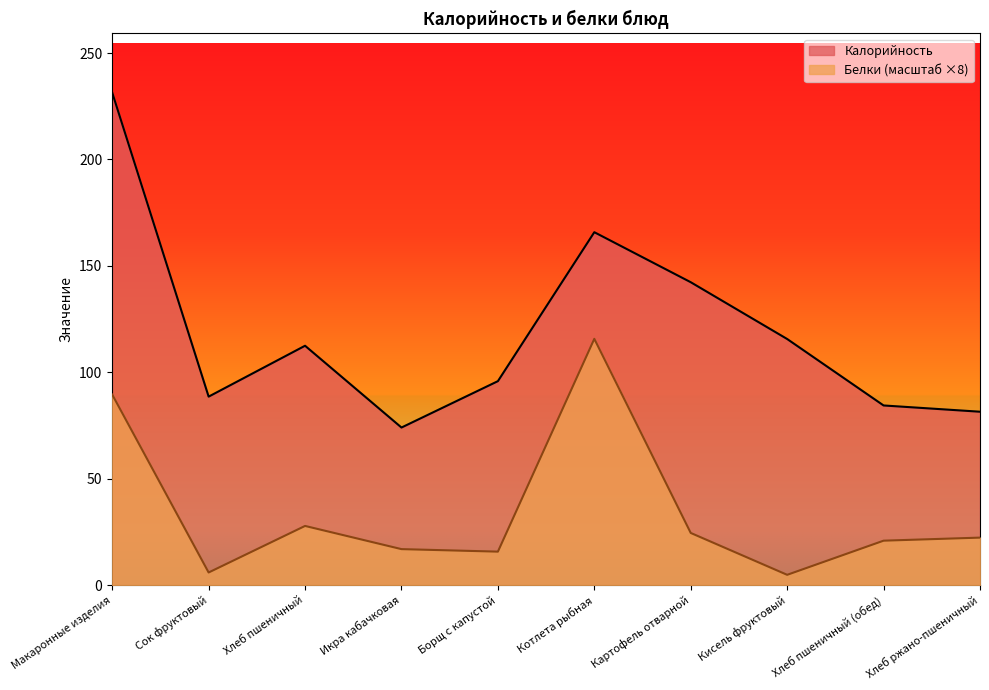

What is the total value across all series at Хлеб ржано-пшеничный?

103.7